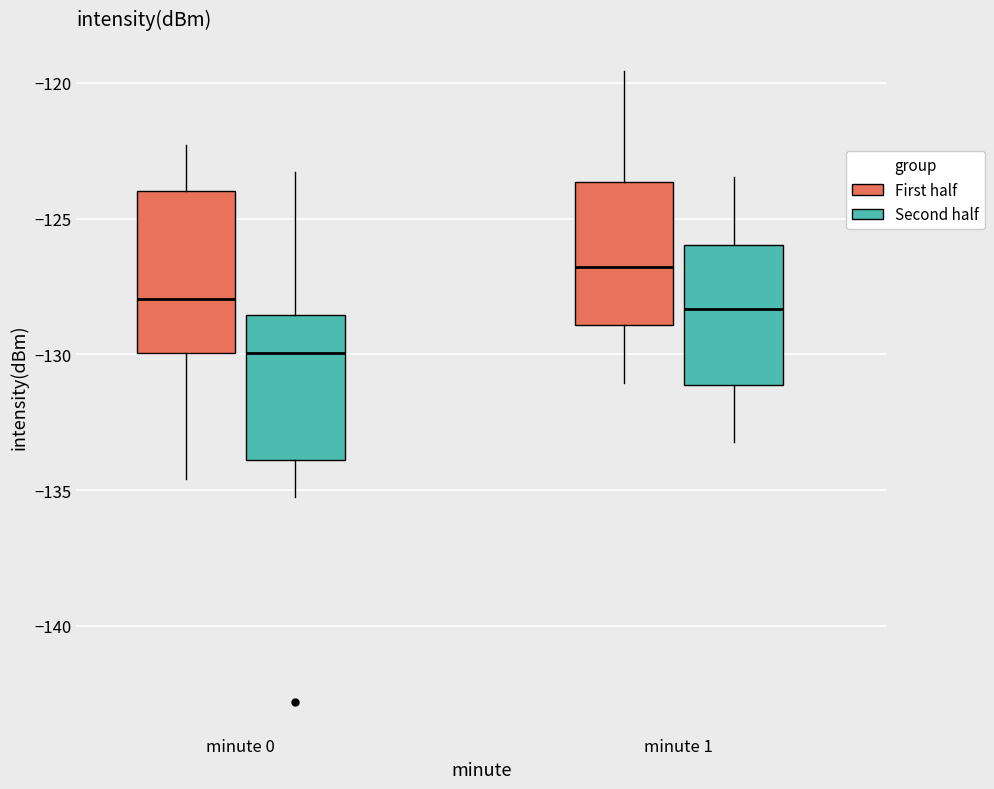

Reading left to right, transcribe this box plot: for each box, give where its median line is, the range the box spans, and where its two whiskers end, as read against the y-axis. The values are not printed on the chart, so give them approximately, as read against the axis.

minute 0 (First half): median -128.0, box -130.0 to -124.0, whiskers -134.5 to -122.5
minute 0 (Second half): median -130.0, box -134.0 to -128.5, whiskers -135.5 to -123.5
minute 1 (First half): median -127.0, box -129.0 to -123.5, whiskers -131.0 to -119.5
minute 1 (Second half): median -128.5, box -131.0 to -126.0, whiskers -133.0 to -123.5